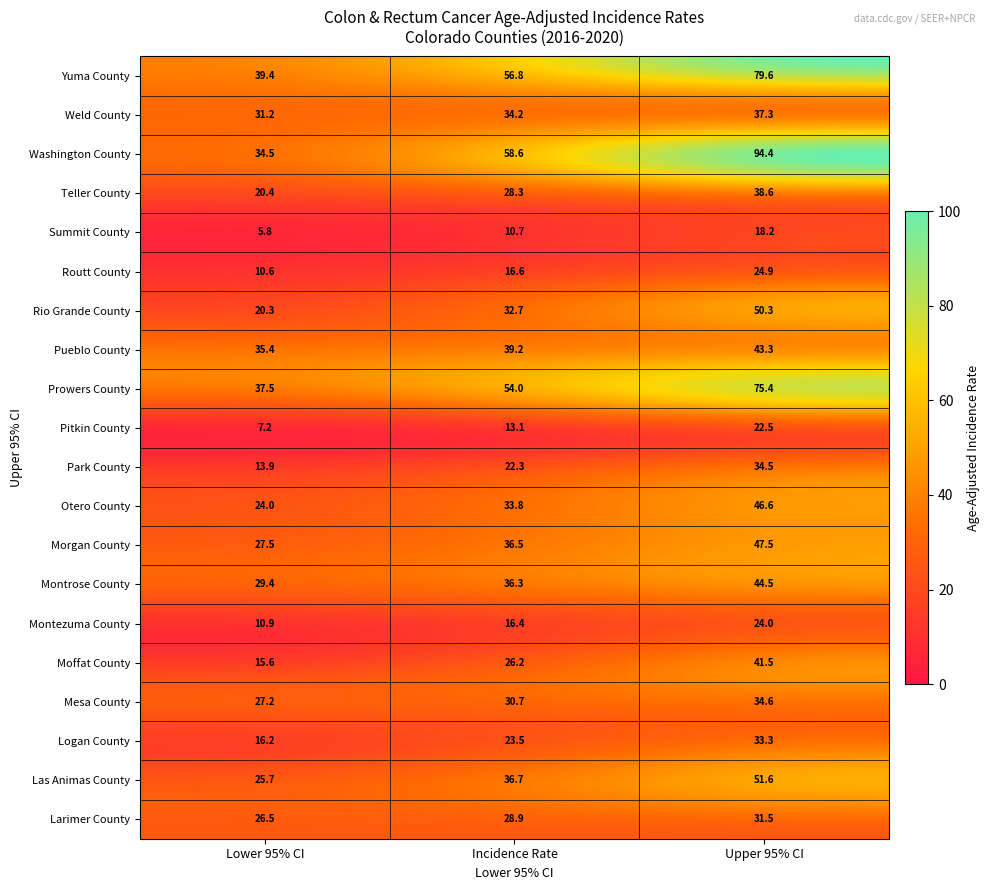

Is it true that Montezuma County equals 16.2 at Lower 95% CI?

False